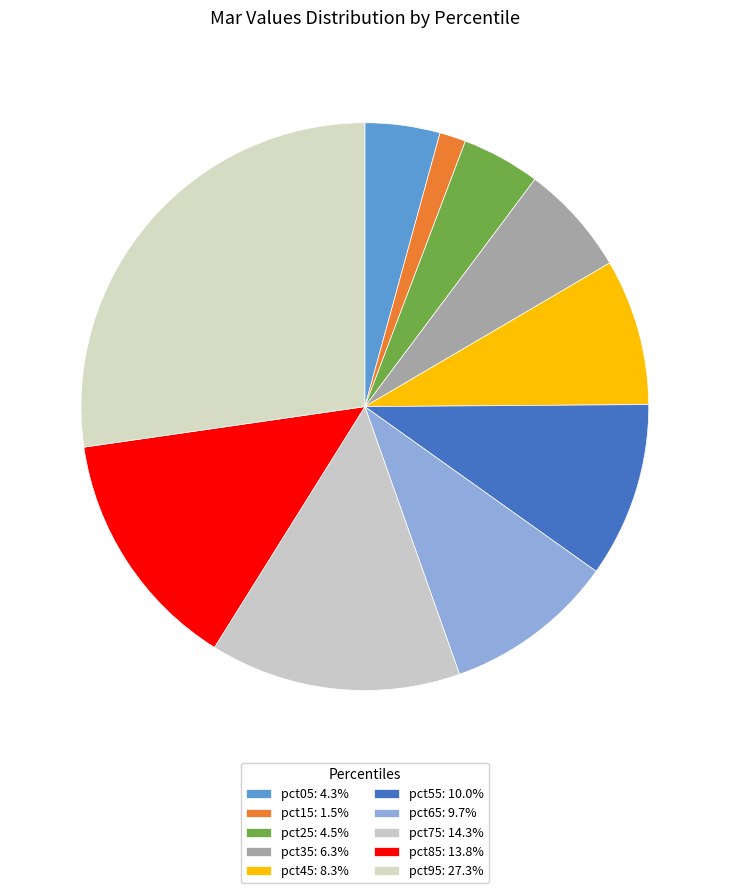

How many segments does this pie chart have?

10